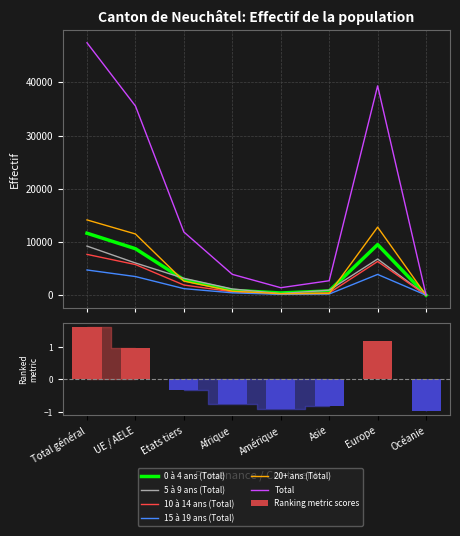

What is the highest value of the Total series?

47420